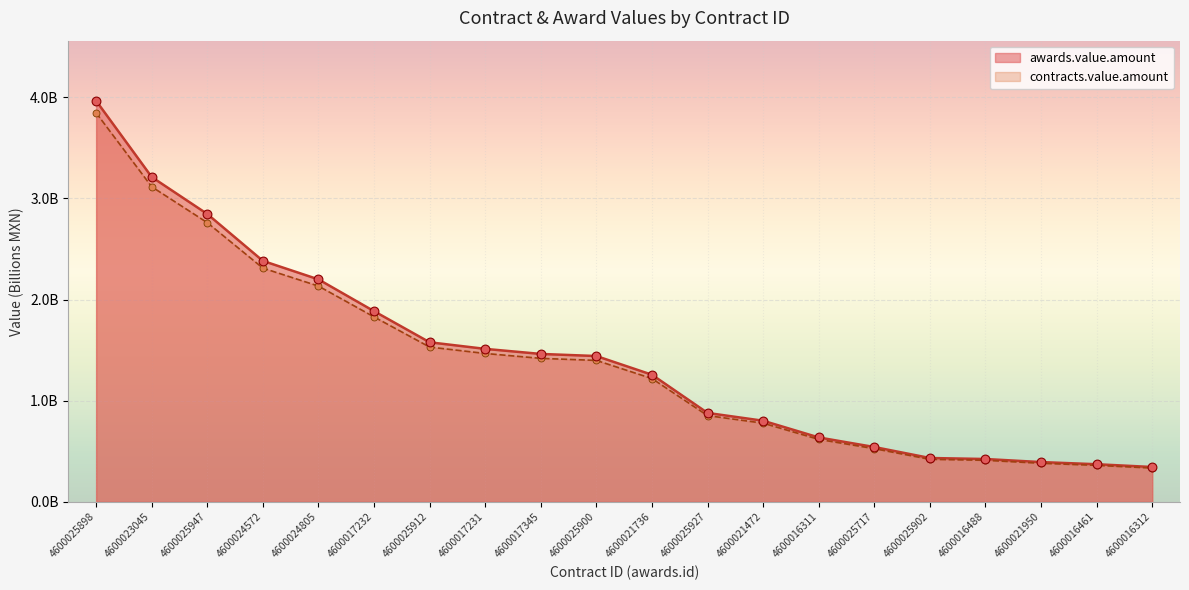

What are all the series names shown in the legend?

awards.value.amount, contracts.value.amount